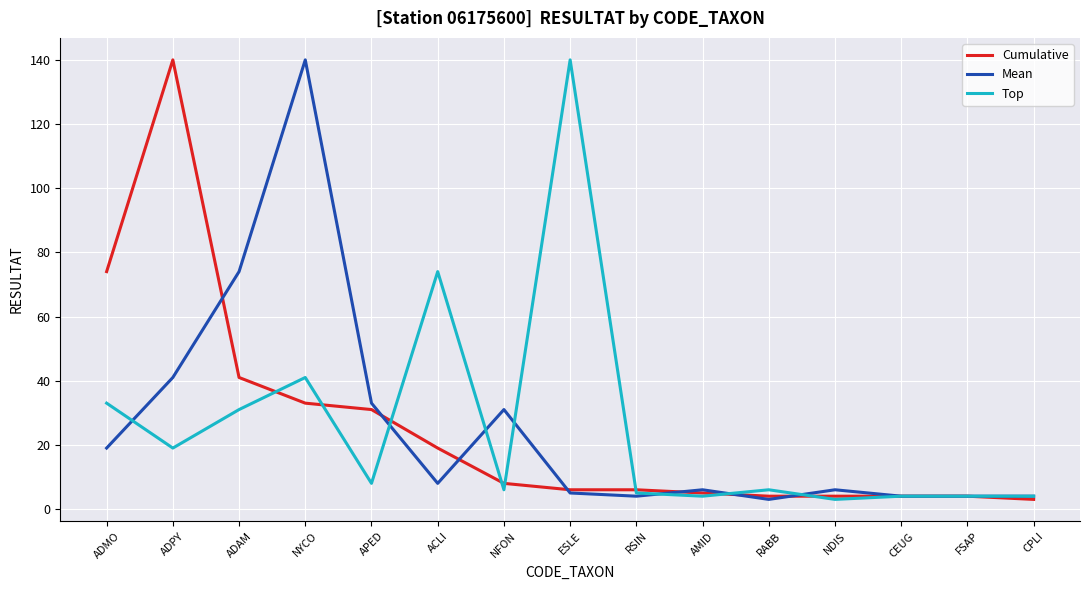

At which label does Top reach its peak?

ESLE